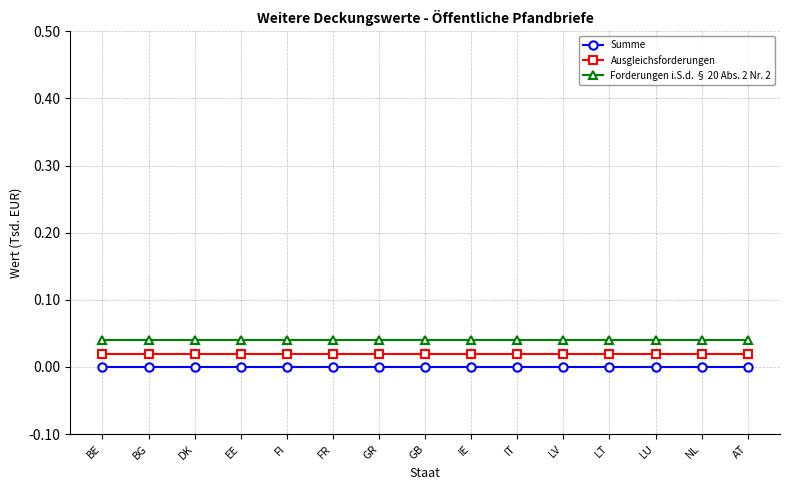

Rank the series by their maximum value, from lowest to highest.

Summe, Ausgleichsforderungen, Forderungen i.S.d. § 20 Abs. 2 Nr. 2